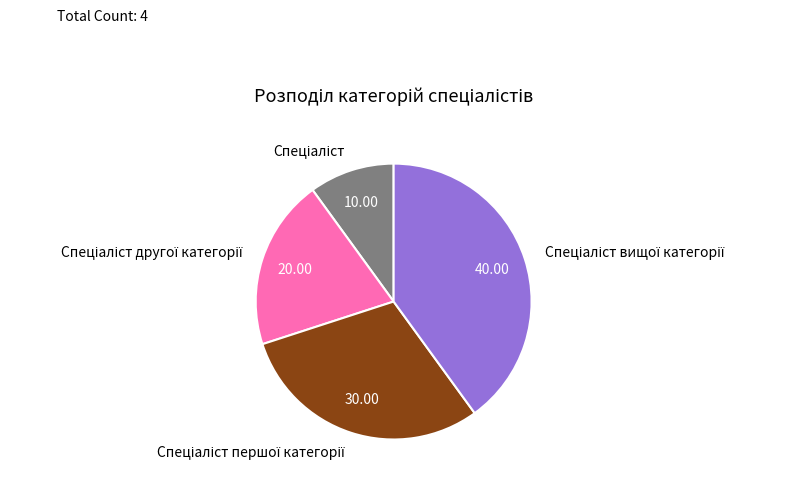

Does any single category account for the majority?

No